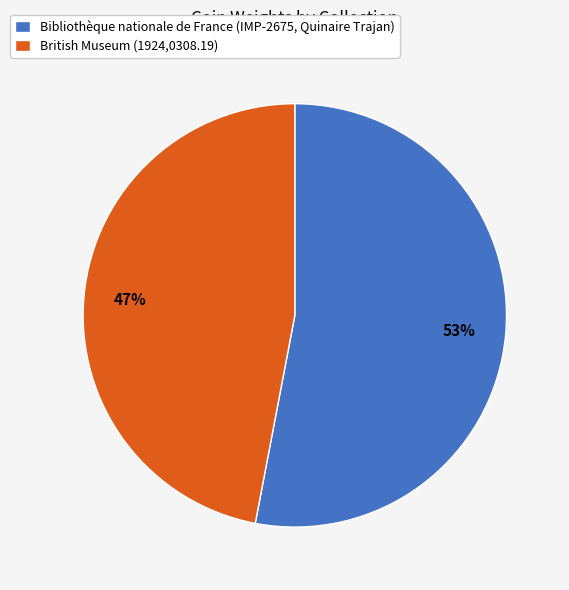

Is the sum of Bibliothèque nationale de France (IMP-2675, Quinaire Trajan) and British Museum (1924,0308.19) greater than half?

Yes